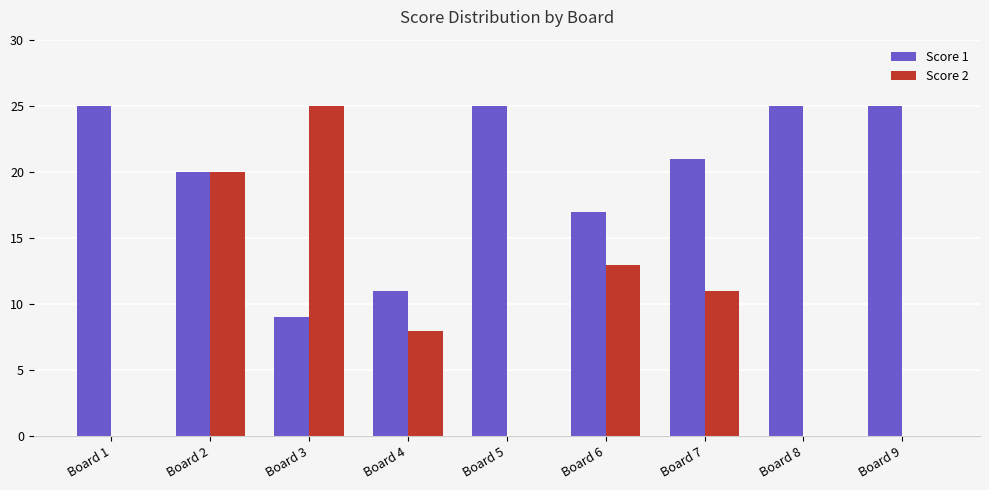

How many Score 1 values are between 17 and 25?

7